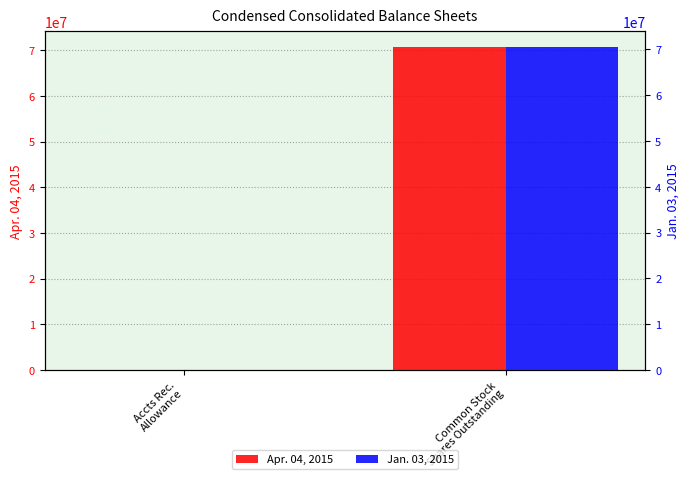

Between Accts Rec.
Allowance and Common Stock
Shares Outstanding, which series saw the biggest shift?

Apr. 04, 2015